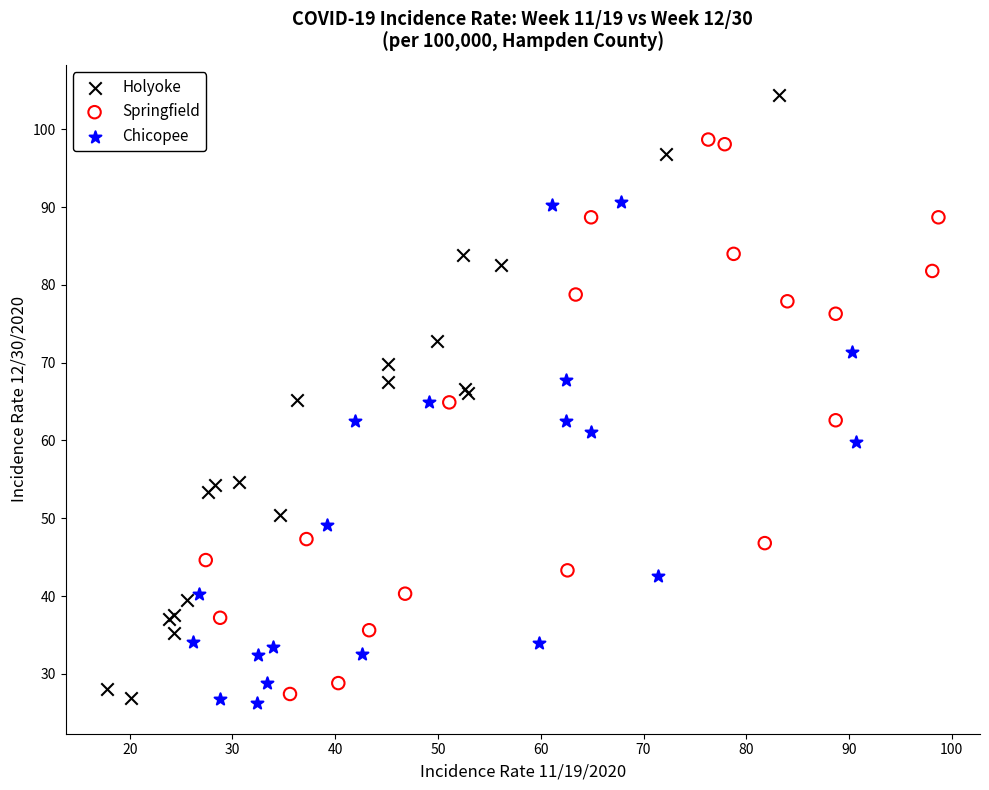

Which series has the widest spread of Y values?

Holyoke